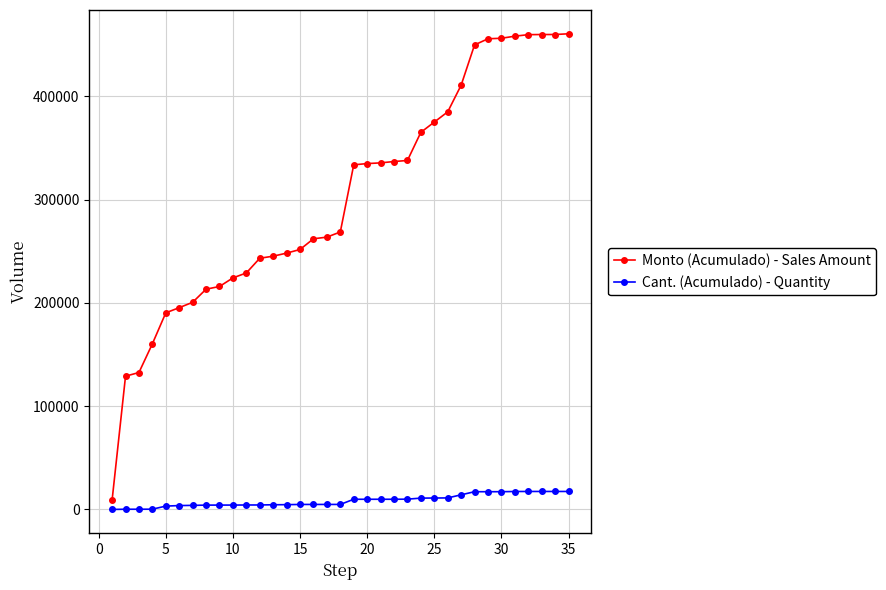

At how many categories does at least one series exceed 274493?

17